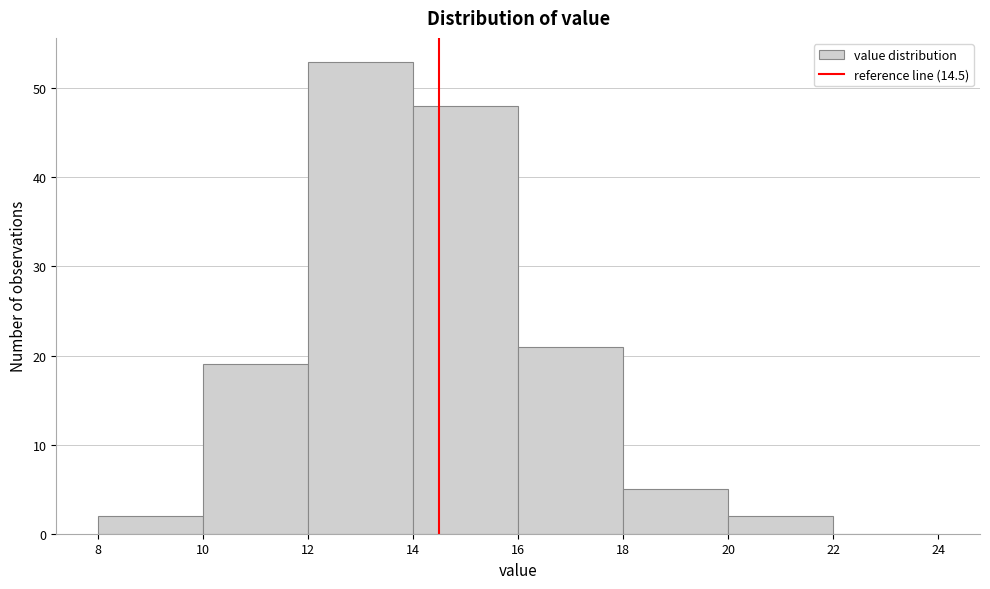

Reading left to right, transcribe this chart: for each bar, give the range it covers on the x-axis and its height. The values are not printed on the chart, so give them approximately, as read against the axis.

8 to 10: 2
10 to 12: 19
12 to 14: 53
14 to 16: 48
16 to 18: 21
18 to 20: 5
20 to 22: 2
22 to 24: 0